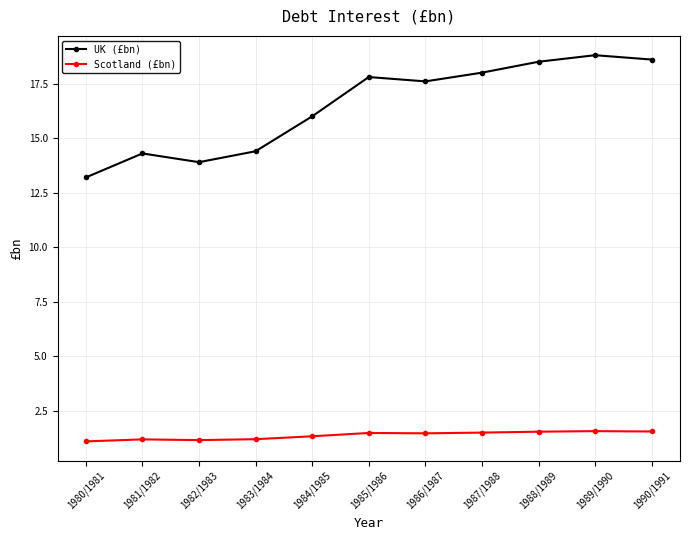

Rank the series by their maximum value, from lowest to highest.

Scotland (£bn), UK (£bn)